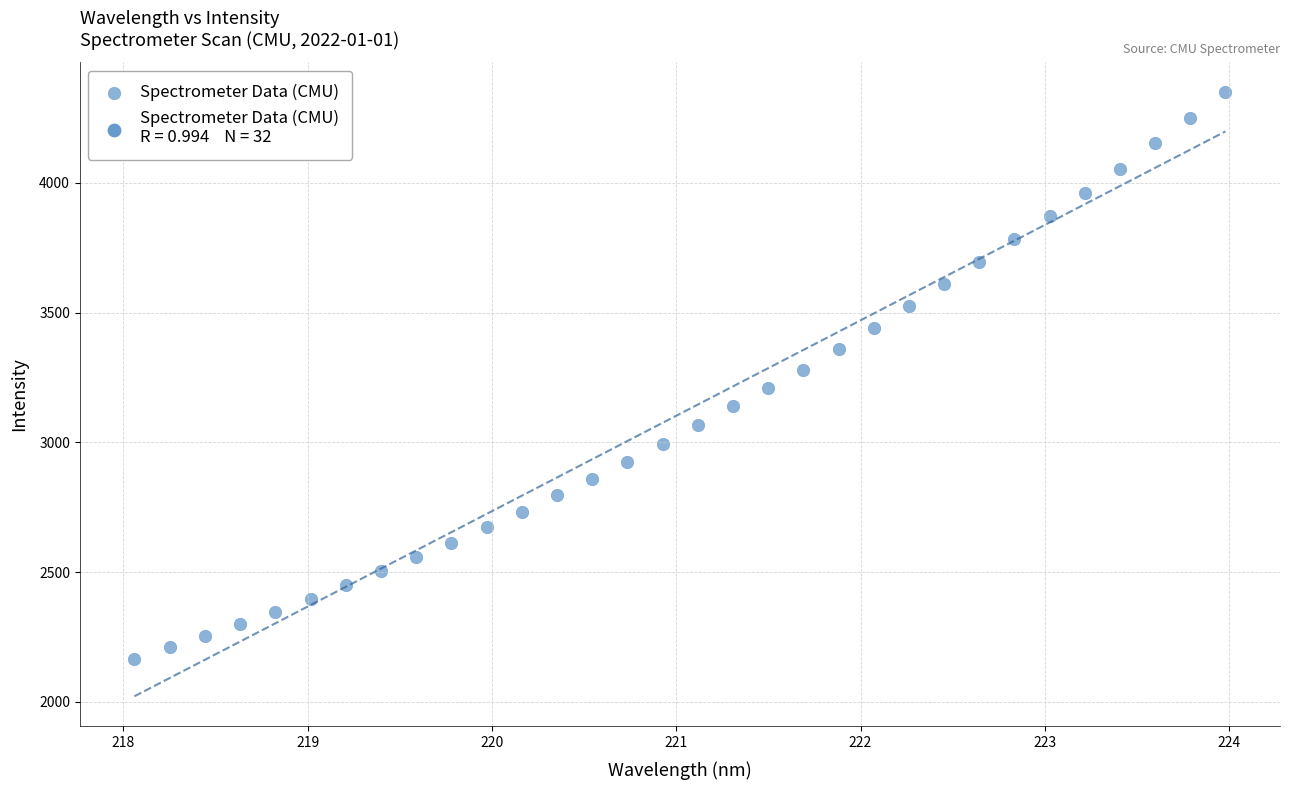

What is the range of X values (max minus min)?

5.9